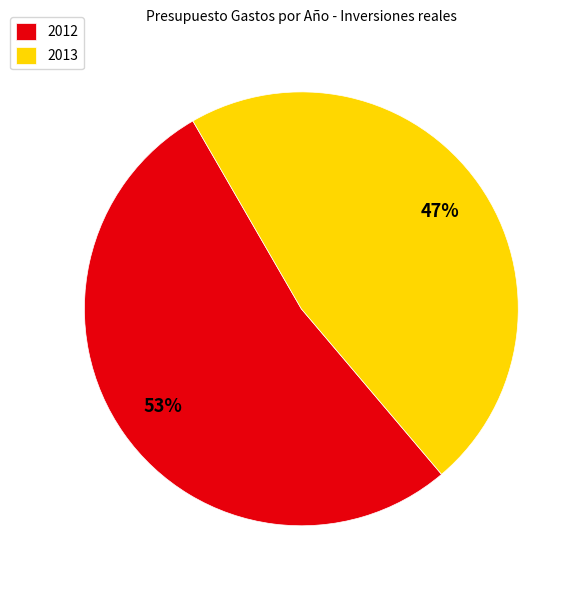

Which slice is the smallest?

2013